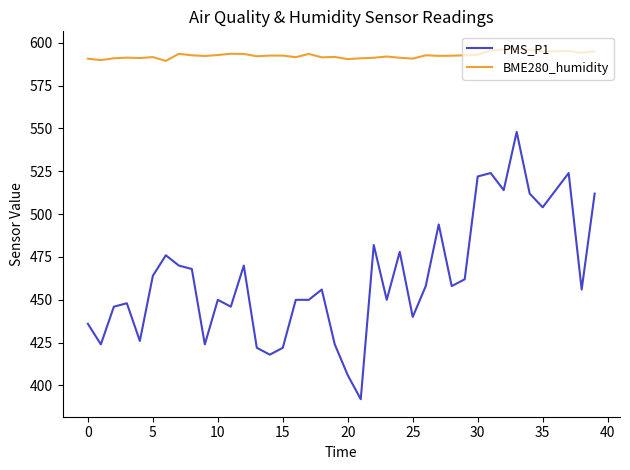

What is the difference between the maximum and minimum values in the BME280_humidity series?

7.0